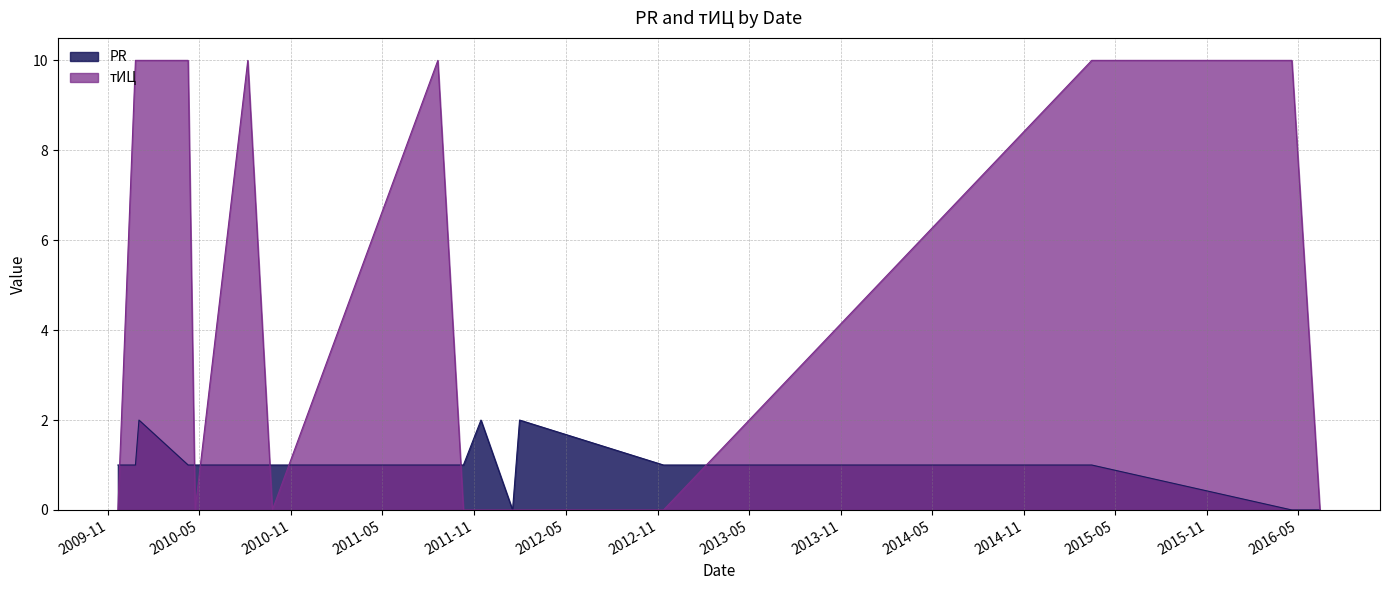

Count the PR values in the range 1 to 2.

13